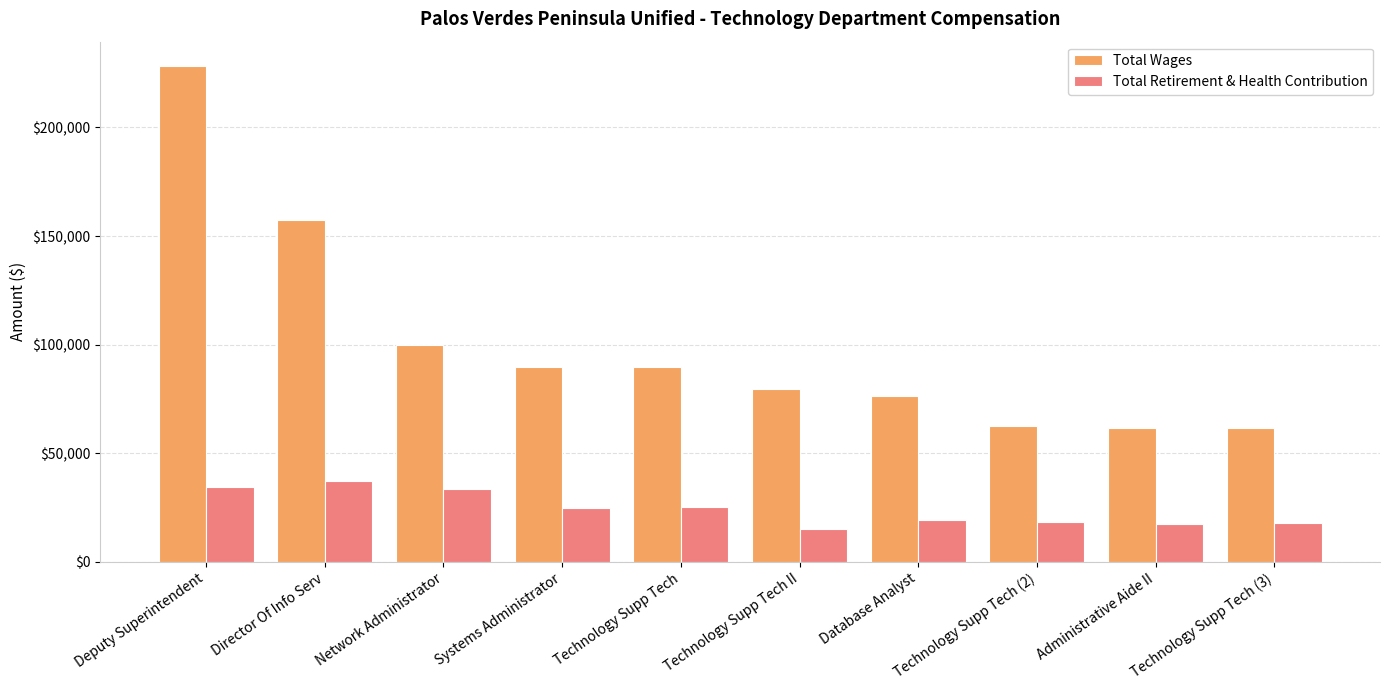

True or false: Total Wages has a value of 99871 at Administrative Aide II.

False